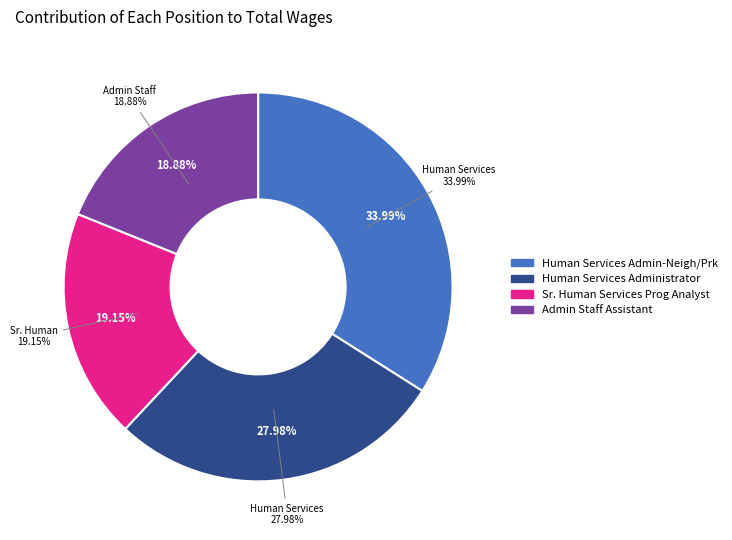

To the nearest percent, what percentage of the pie is Human Services Administrator?

28%